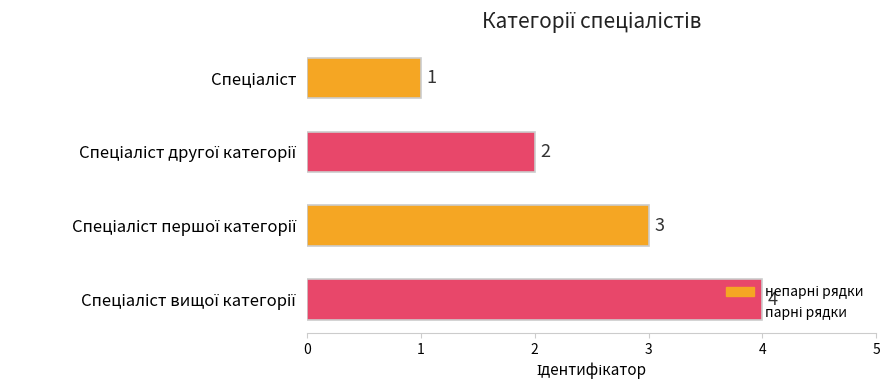

What is the sum of all values?

10